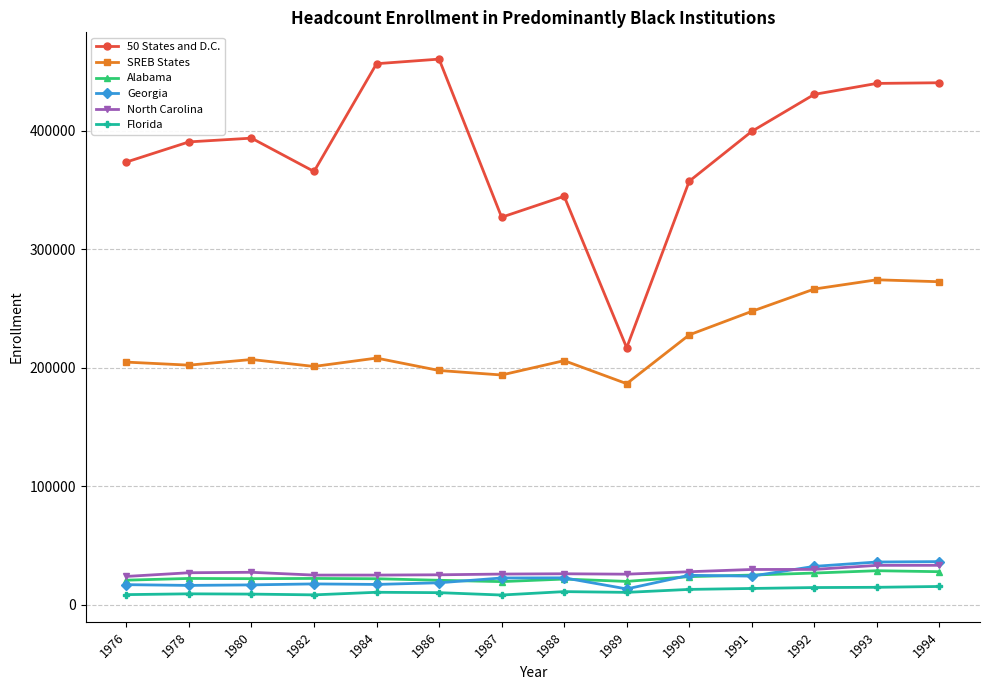

What is the sum of all Alabama values?

321610